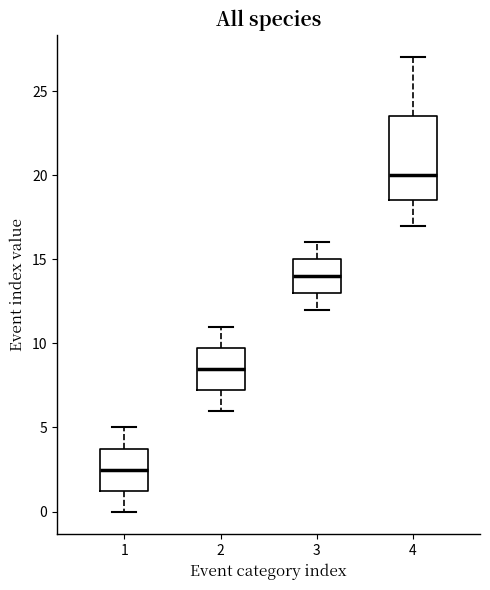

Reading left to right, read every box against the y-axis: the position of its median line, the range the box covers, and the ends of its whiskers. The values are not printed on the chart, so give them approximately, as read against the axis.

1: median 2.5, box 1.5 to 4.0, whiskers 0.0 to 5.0
2: median 8.5, box 7.5 to 10.0, whiskers 6.0 to 11.0
3: median 14.0, box 13.0 to 15.0, whiskers 12.0 to 16.0
4: median 20.0, box 18.5 to 23.5, whiskers 17.0 to 27.0